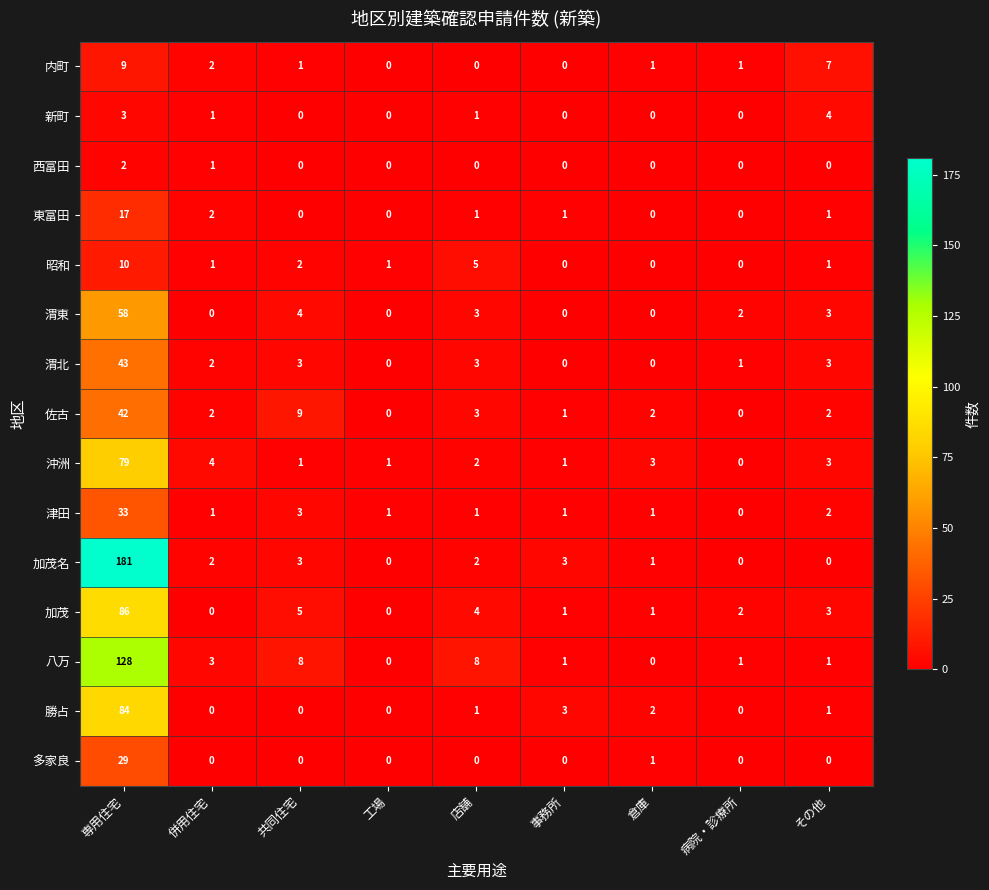

Is it true that 渭東 equals 81 at 専用住宅?

False